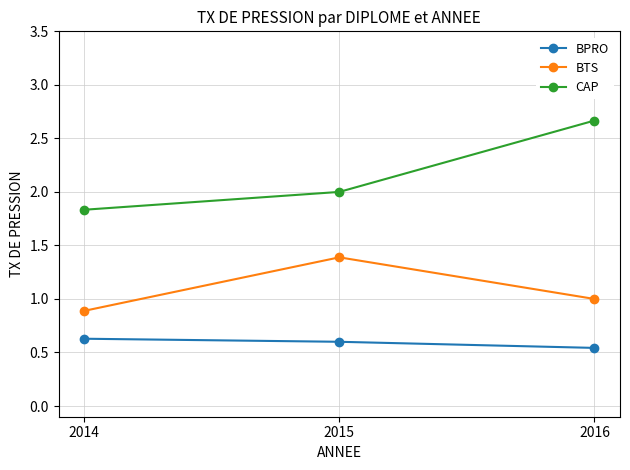

How many data points in CAP are less than 2?

1